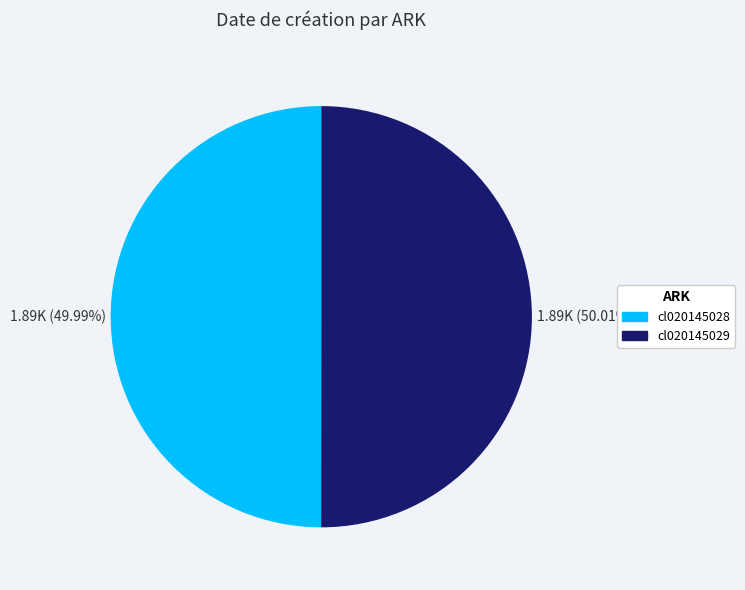

Is there any slice that represents more than half of the pie?

Yes